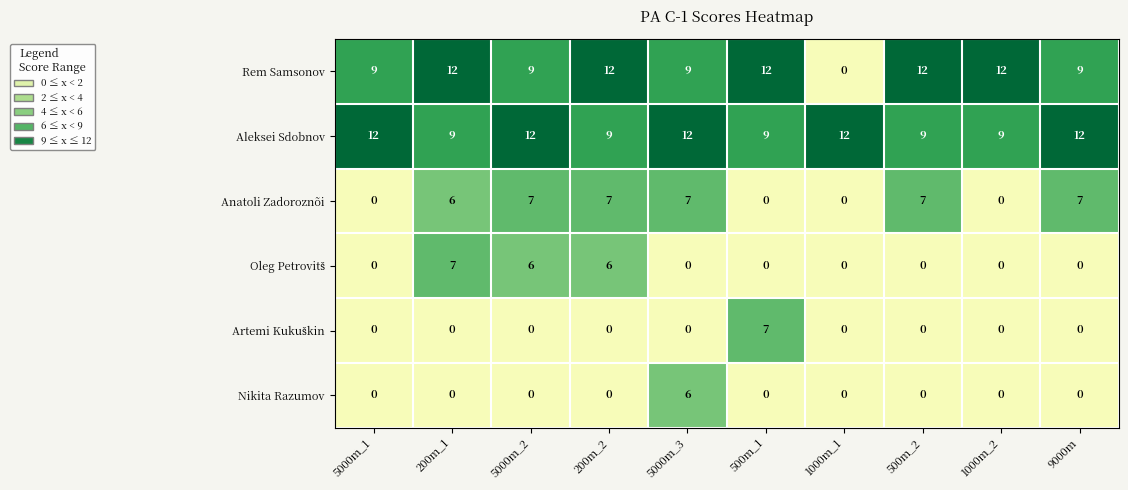

Which series has the largest total across all categories?

Aleksei Sdobnov